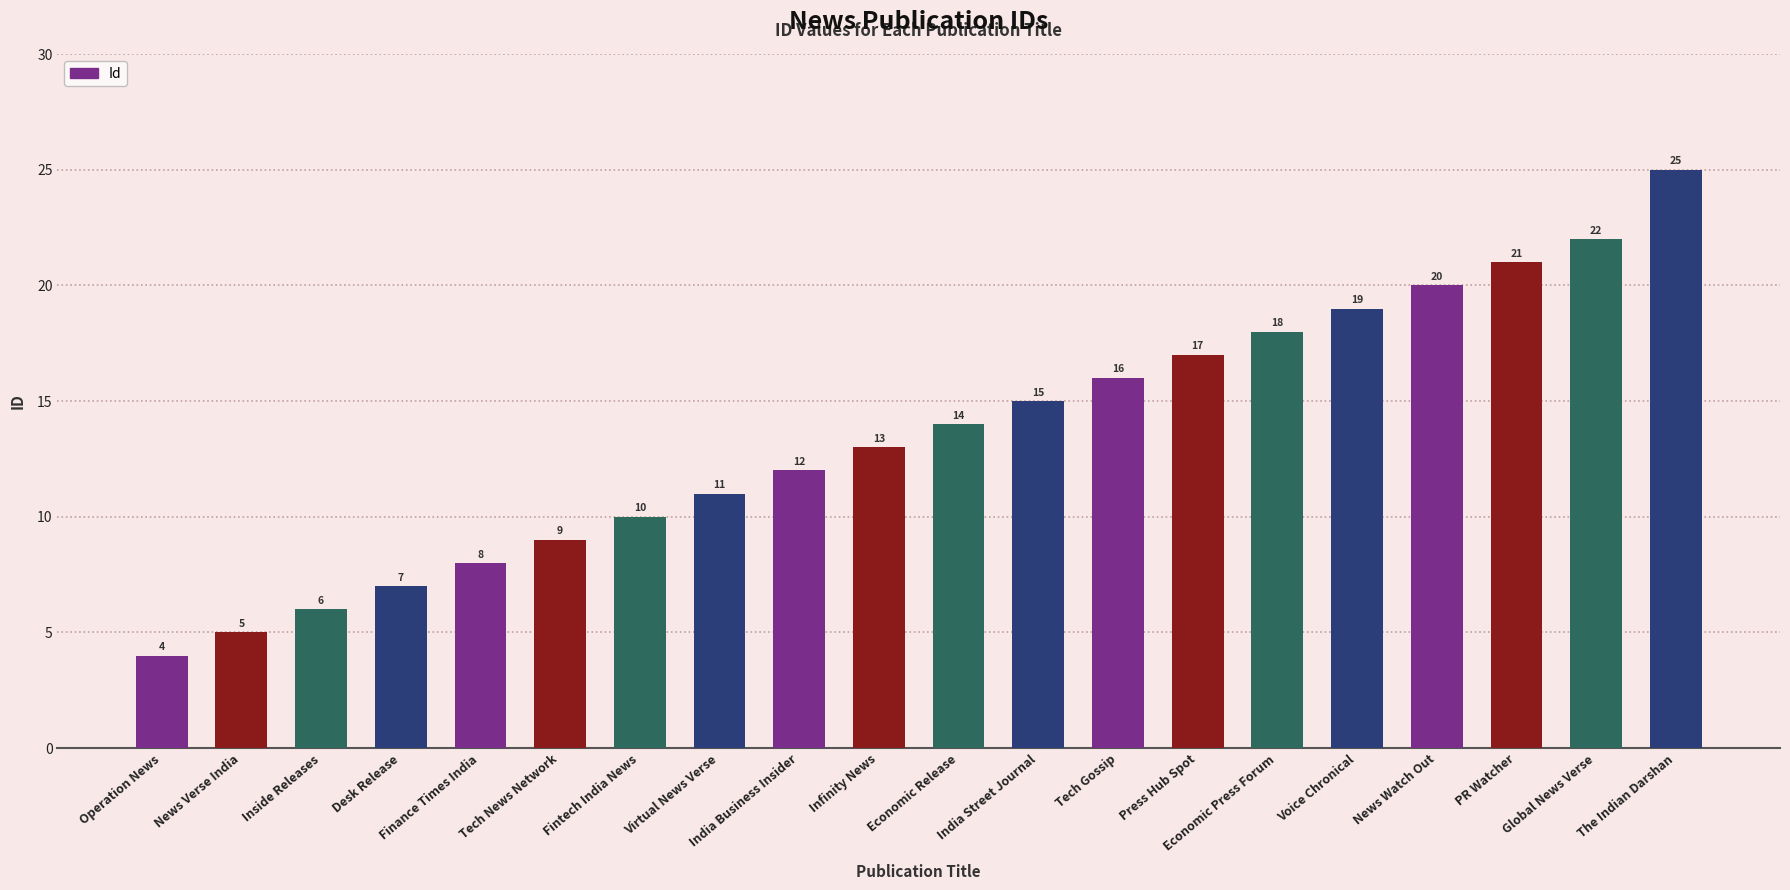

What is the value of the 1st bar from the left?

4